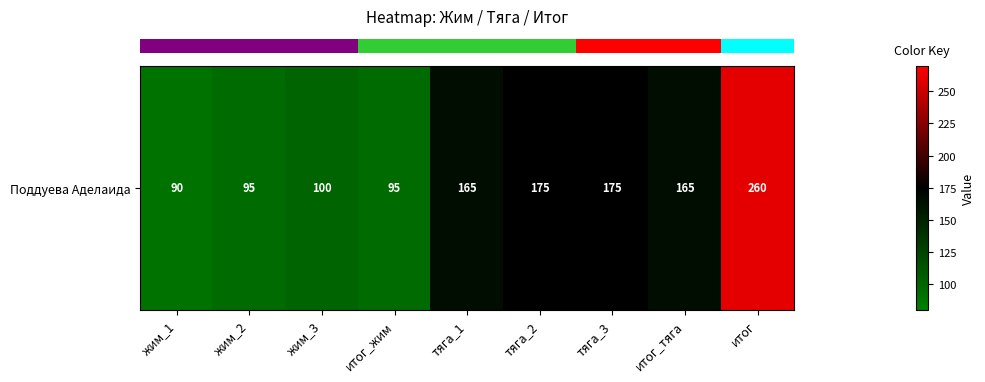

Between тяга_2 and тяга_1, which is larger?

тяга_2